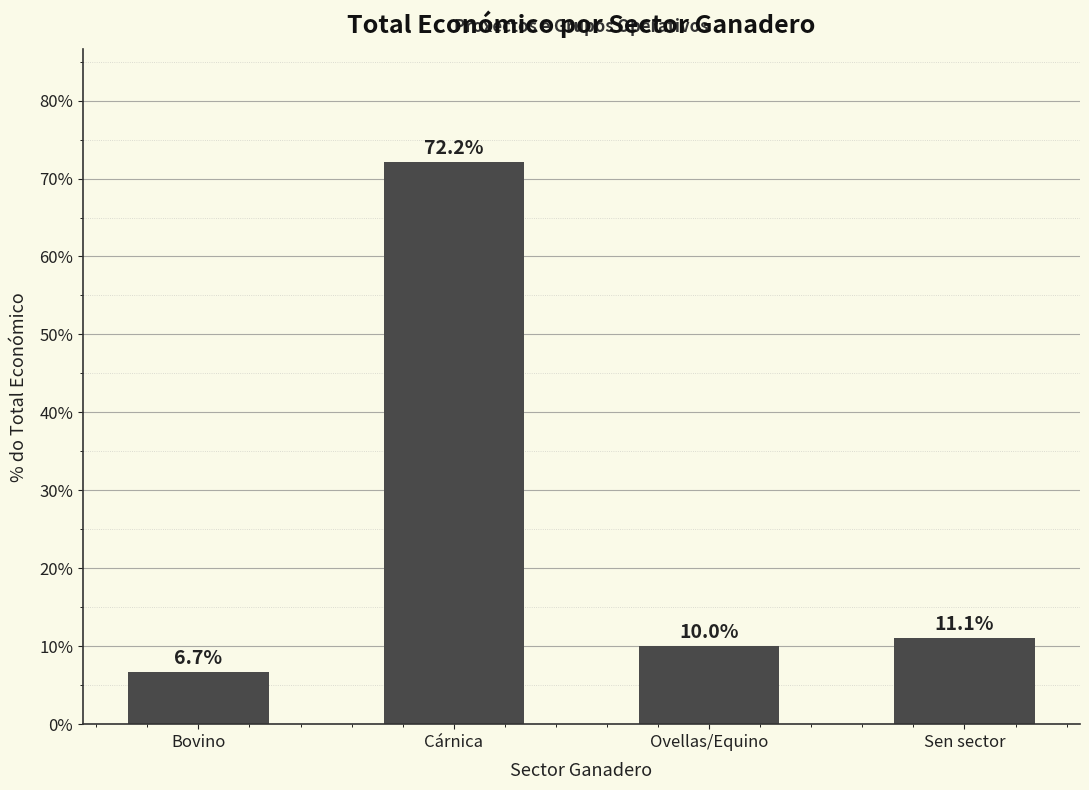

True or false: the data shows 1.4 at Bovino.

False